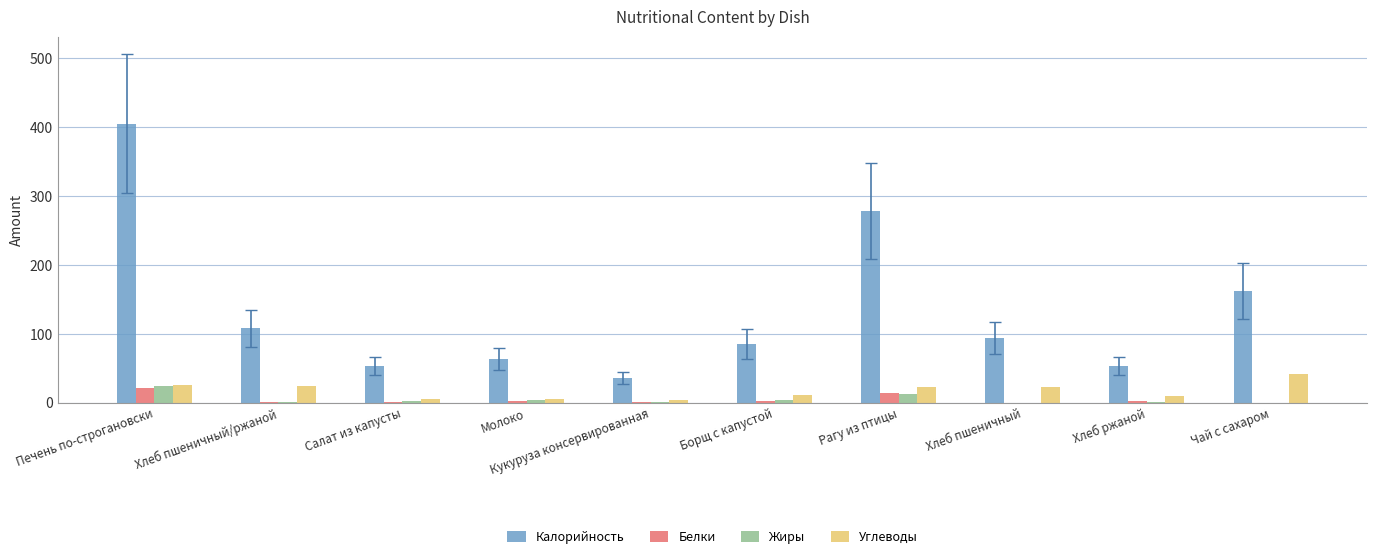

What is the sum of all Жиры values?

50.7